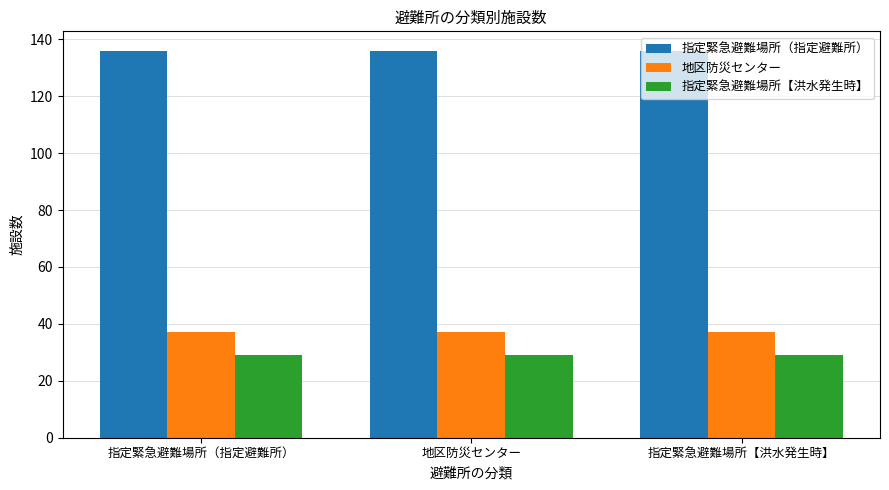

What is the greatest value displayed?

136